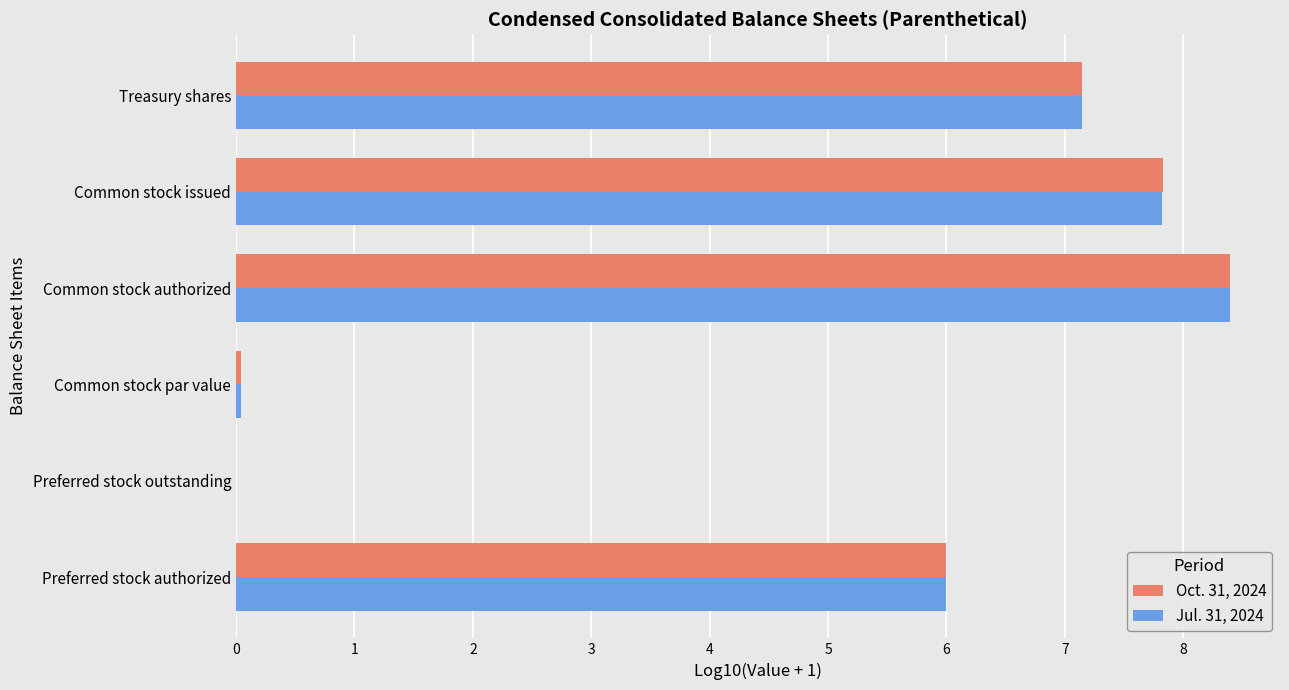

Is the value of Jul. 31, 2024 at Common stock authorized greater than the value of Oct. 31, 2024 at Treasury shares?

Yes